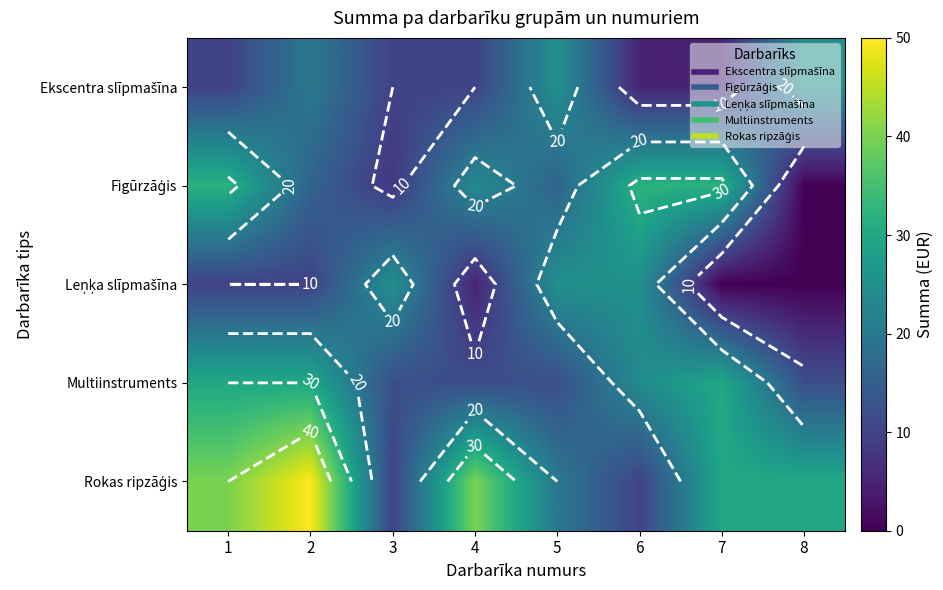

How many categories are shown in the chart?

8